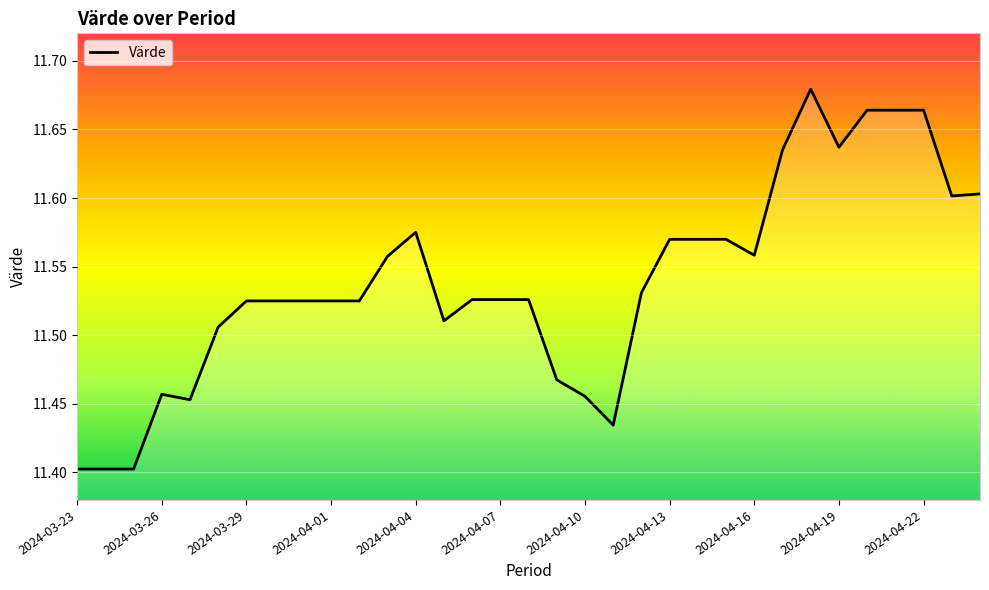

What is the difference between the maximum and minimum values?

0.3